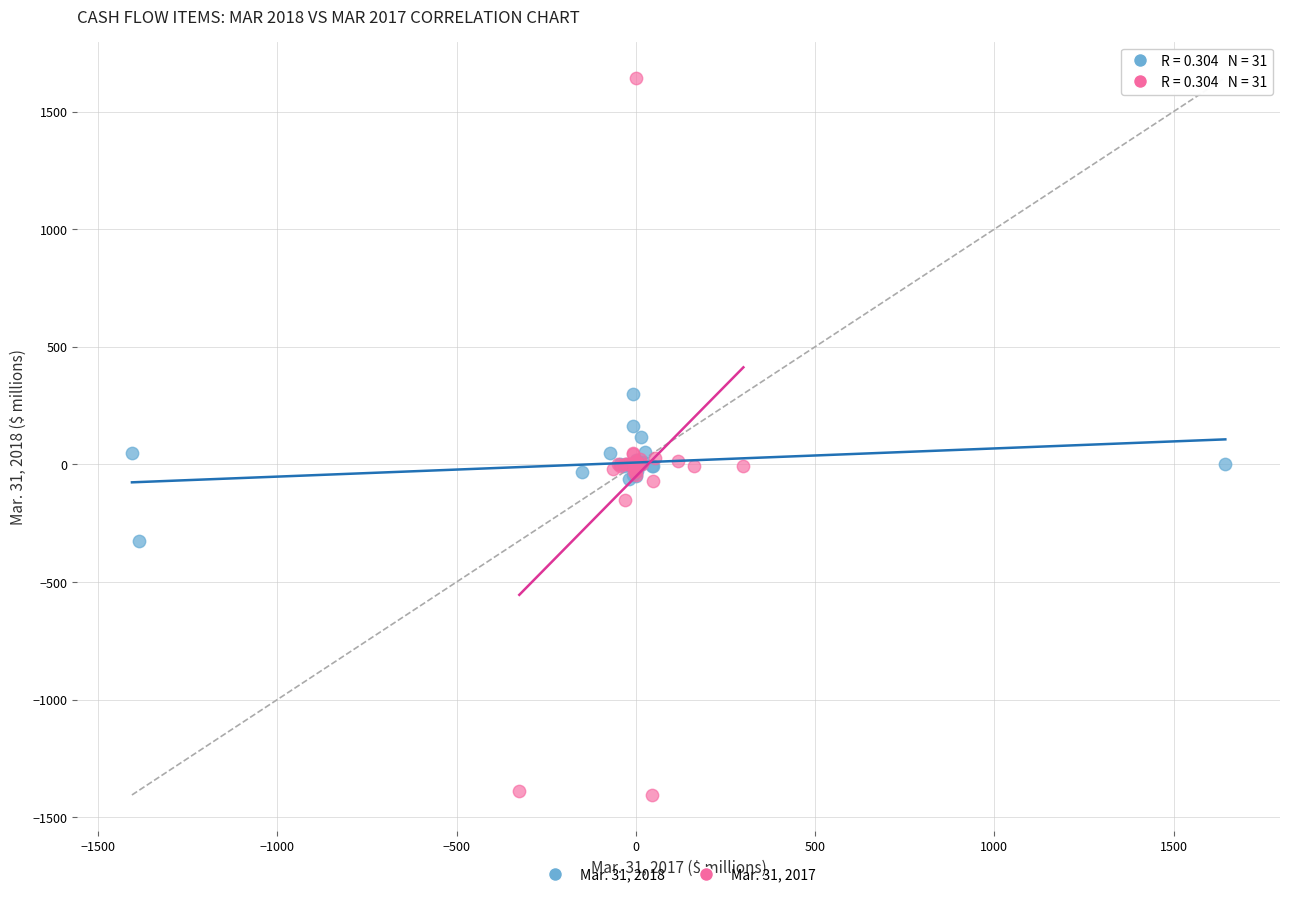

Which series reaches the minimum Y coordinate?

Mar. 31, 2017